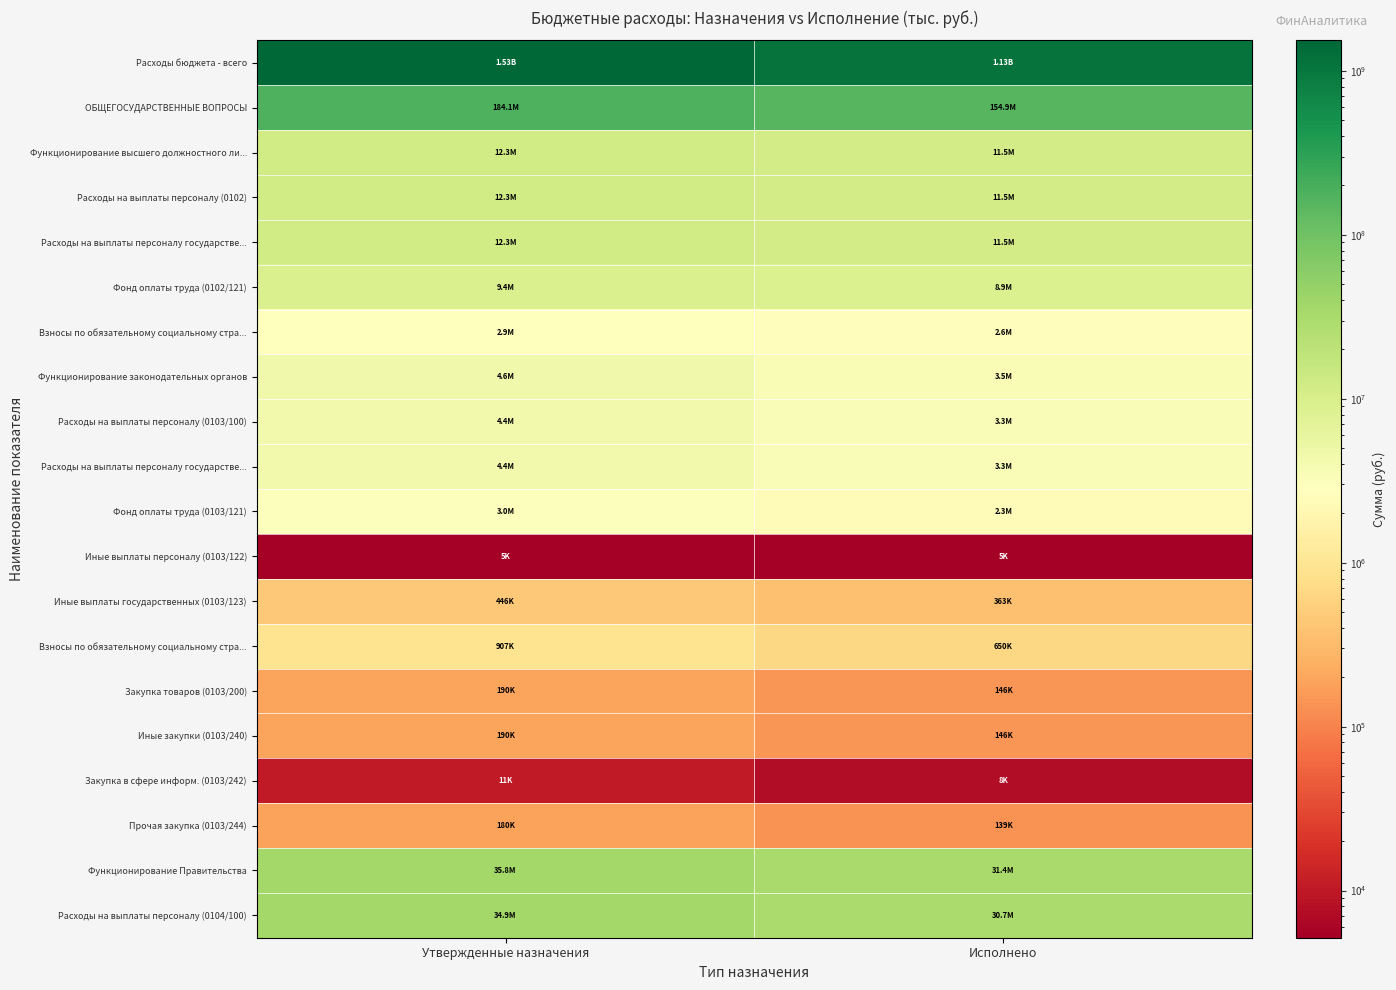

Between Исполнено and Утвержденные назначения, which is larger?

Утвержденные назначения